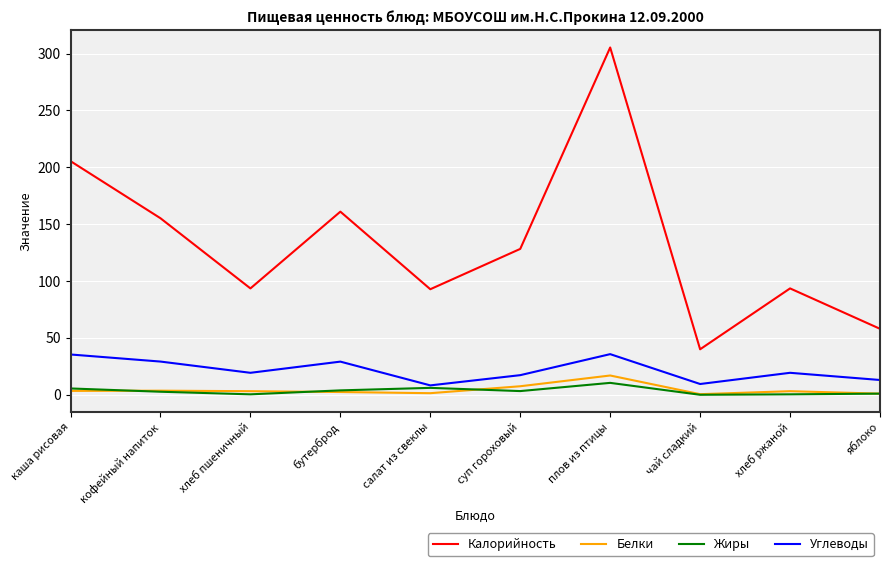

Which label corresponds to the largest value in the chart?

плов из птицы